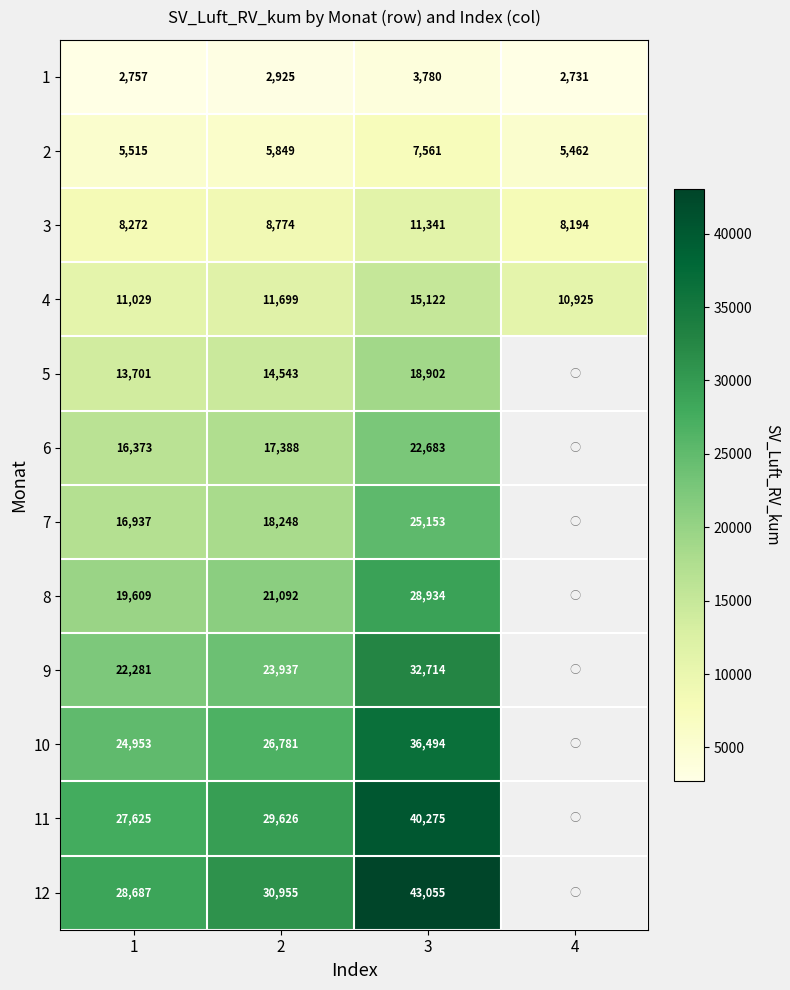

Is the value of 2 at 2 greater than the value of 11 at 1?

No